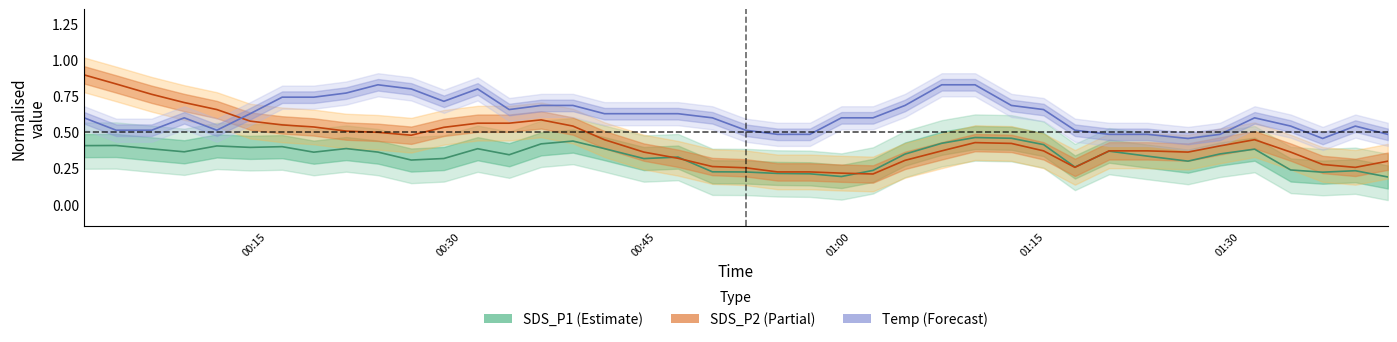

At how many categories does at least one series exceed 0?

40